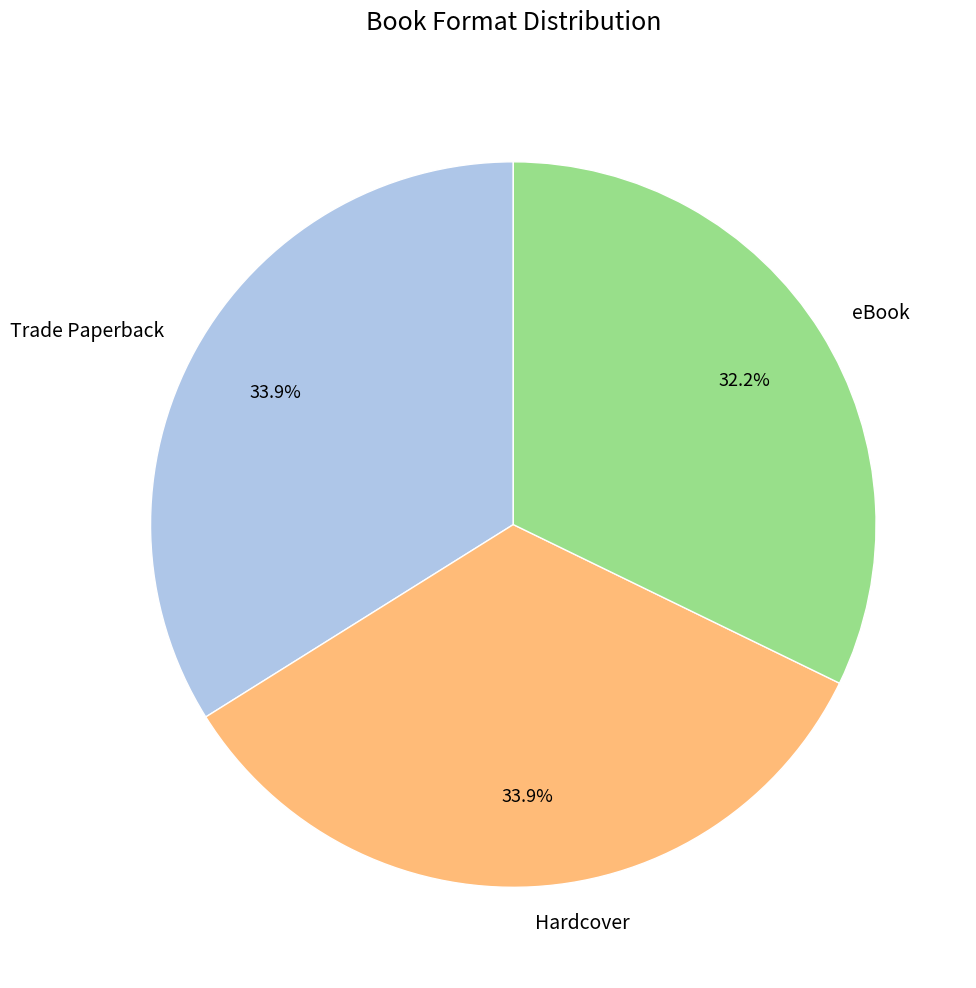

Is it true that Hardcover is 34% of the pie?

True